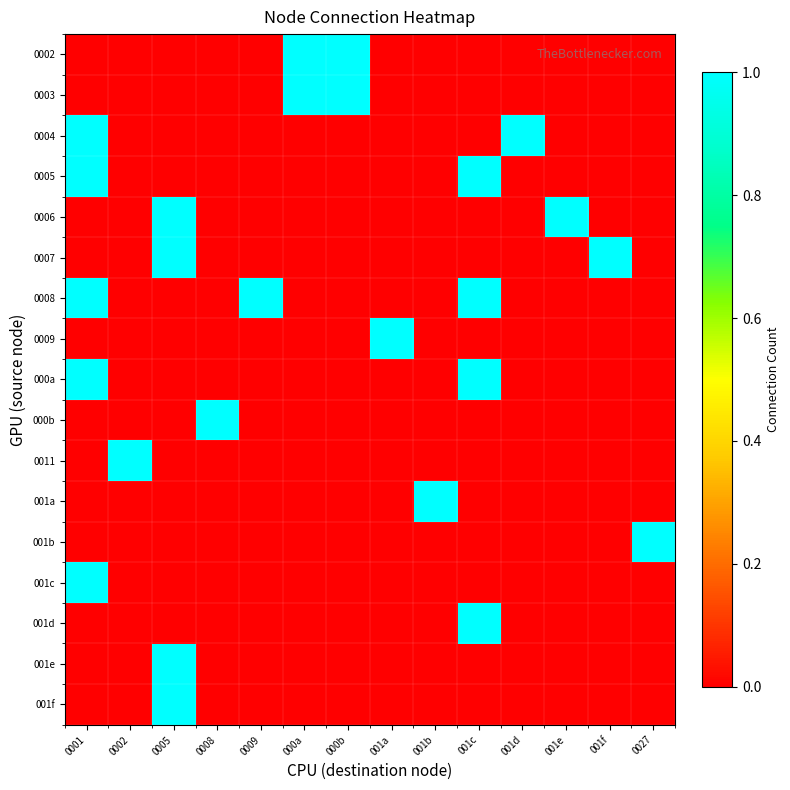

Reading right to left, transcribe all the data shown in this chart.

0002: 0027=0	001f=0	001e=0	001d=0	001c=0	001b=0	001a=0	000b=1	000a=1	0009=0	0008=0	0005=0	0002=0	0001=0
0003: 0027=0	001f=0	001e=0	001d=0	001c=0	001b=0	001a=0	000b=1	000a=1	0009=0	0008=0	0005=0	0002=0	0001=0
0004: 0027=0	001f=0	001e=0	001d=1	001c=0	001b=0	001a=0	000b=0	000a=0	0009=0	0008=0	0005=0	0002=0	0001=1
0005: 0027=0	001f=0	001e=0	001d=0	001c=1	001b=0	001a=0	000b=0	000a=0	0009=0	0008=0	0005=0	0002=0	0001=1
0006: 0027=0	001f=0	001e=1	001d=0	001c=0	001b=0	001a=0	000b=0	000a=0	0009=0	0008=0	0005=1	0002=0	0001=0
0007: 0027=0	001f=1	001e=0	001d=0	001c=0	001b=0	001a=0	000b=0	000a=0	0009=0	0008=0	0005=1	0002=0	0001=0
0008: 0027=0	001f=0	001e=0	001d=0	001c=1	001b=0	001a=0	000b=0	000a=0	0009=1	0008=0	0005=0	0002=0	0001=1
0009: 0027=0	001f=0	001e=0	001d=0	001c=0	001b=0	001a=1	000b=0	000a=0	0009=0	0008=0	0005=0	0002=0	0001=0
000a: 0027=0	001f=0	001e=0	001d=0	001c=1	001b=0	001a=0	000b=0	000a=0	0009=0	0008=0	0005=0	0002=0	0001=1
000b: 0027=0	001f=0	001e=0	001d=0	001c=0	001b=0	001a=0	000b=0	000a=0	0009=0	0008=1	0005=0	0002=0	0001=0
0011: 0027=0	001f=0	001e=0	001d=0	001c=0	001b=0	001a=0	000b=0	000a=0	0009=0	0008=0	0005=0	0002=1	0001=0
001a: 0027=0	001f=0	001e=0	001d=0	001c=0	001b=1	001a=0	000b=0	000a=0	0009=0	0008=0	0005=0	0002=0	0001=0
001b: 0027=1	001f=0	001e=0	001d=0	001c=0	001b=0	001a=0	000b=0	000a=0	0009=0	0008=0	0005=0	0002=0	0001=0
001c: 0027=0	001f=0	001e=0	001d=0	001c=0	001b=0	001a=0	000b=0	000a=0	0009=0	0008=0	0005=0	0002=0	0001=1
001d: 0027=0	001f=0	001e=0	001d=0	001c=1	001b=0	001a=0	000b=0	000a=0	0009=0	0008=0	0005=0	0002=0	0001=0
001e: 0027=0	001f=0	001e=0	001d=0	001c=0	001b=0	001a=0	000b=0	000a=0	0009=0	0008=0	0005=1	0002=0	0001=0
001f: 0027=0	001f=0	001e=0	001d=0	001c=0	001b=0	001a=0	000b=0	000a=0	0009=0	0008=0	0005=1	0002=0	0001=0